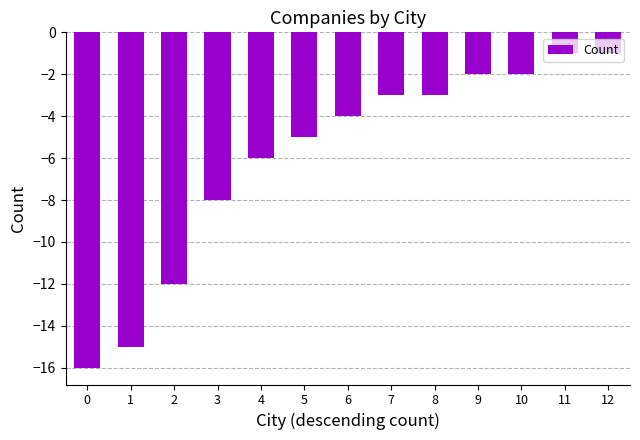

Reading left to right, list all the values displayed in this chart.

-16	-15	-12	-8	-6	-5	-4	-3	-3	-2	-2	-1	-1